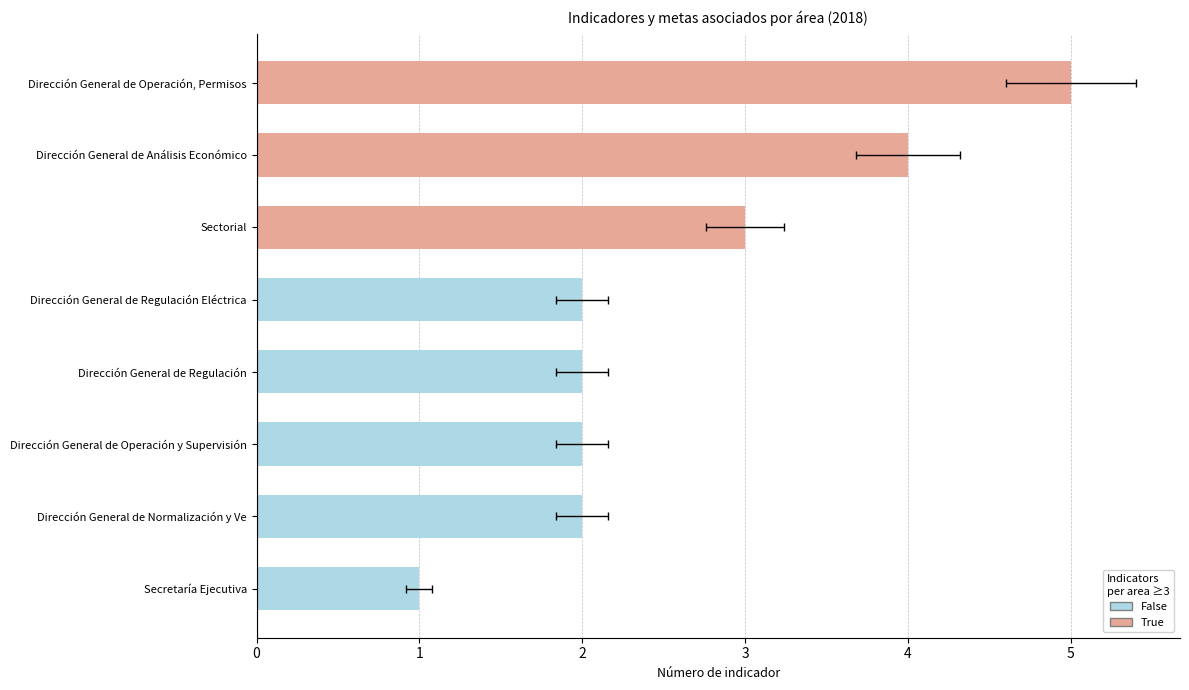

What is the average value?

3